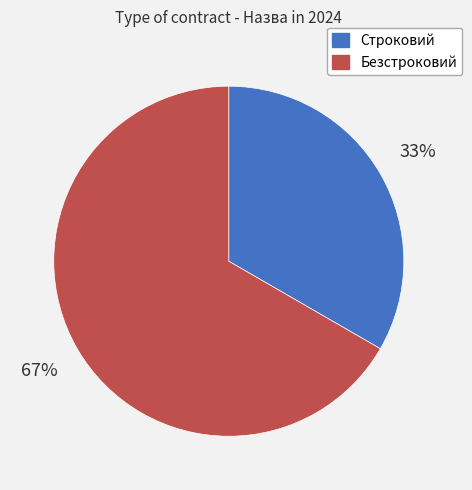

To the nearest percent, what is the average slice percentage?

50%